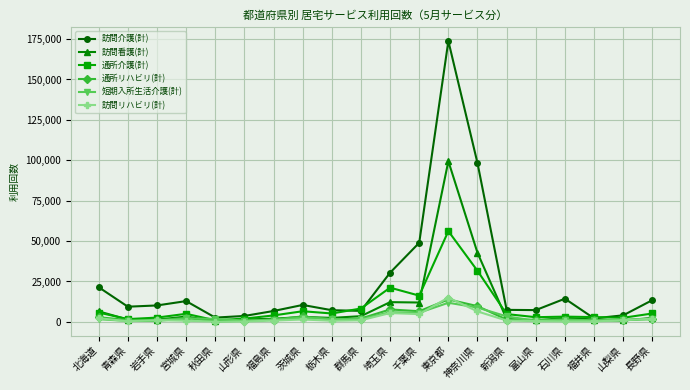

The value of 訪問介護(計) at 石川県 is 22351. True or false?

False